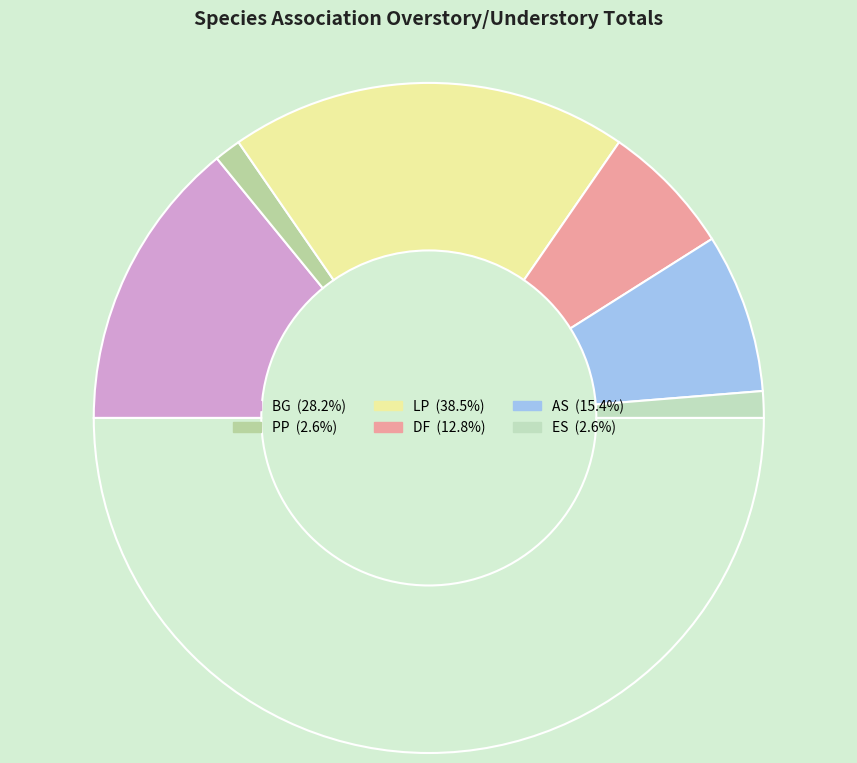

How many slices are in this pie chart?

7